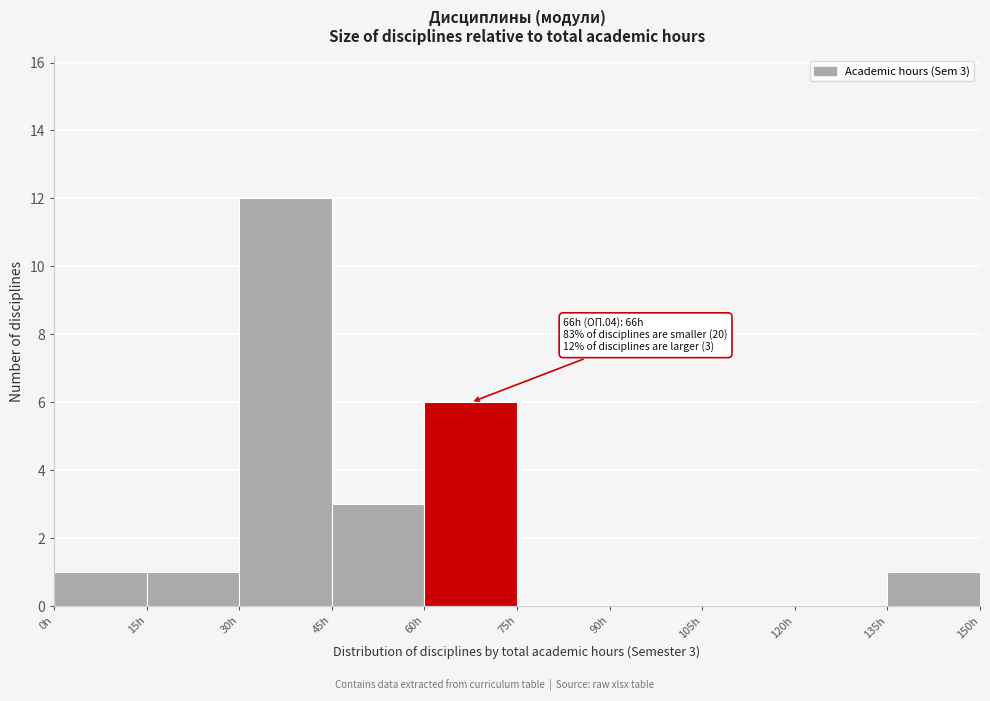

Over which range of the x-axis is the bar tallest?

30 to 45